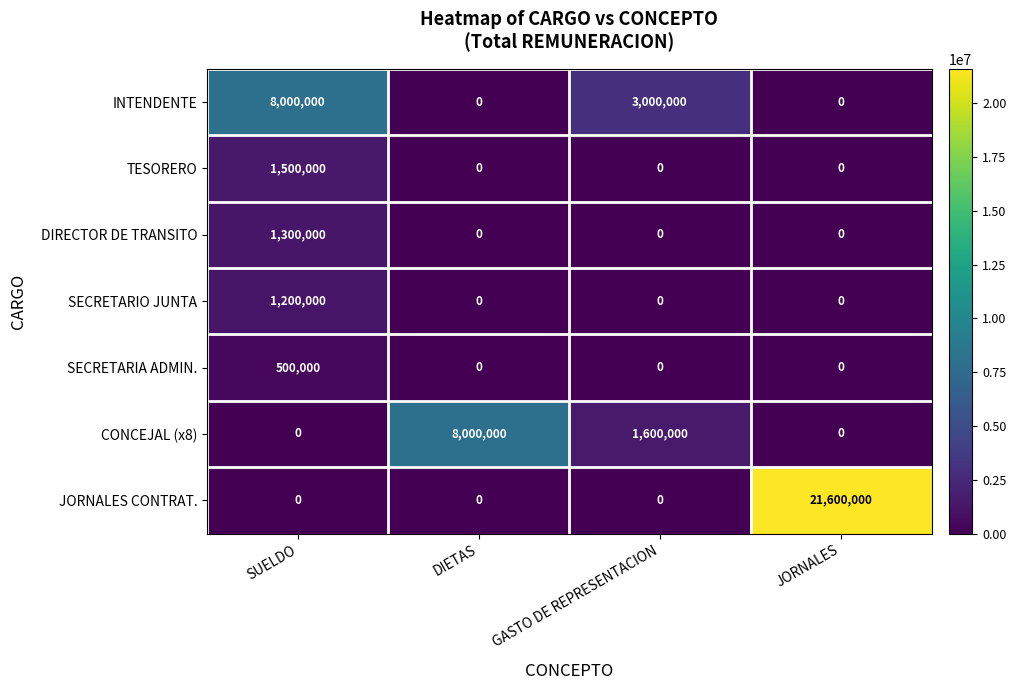

How many SECRETARIO JUNTA values are between 0 and 1200000?

4